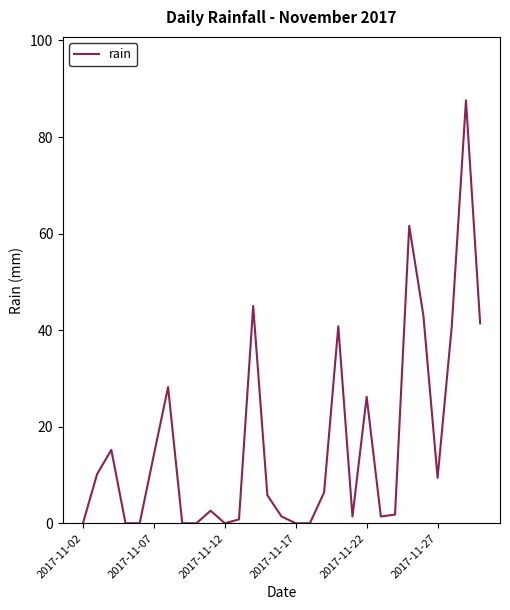

What is the average value?

16.7